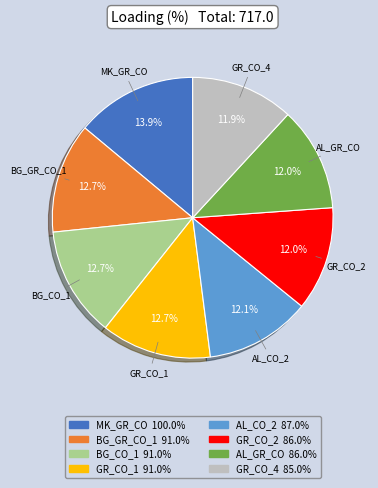

Which slice is the largest?

MK_GR_CO